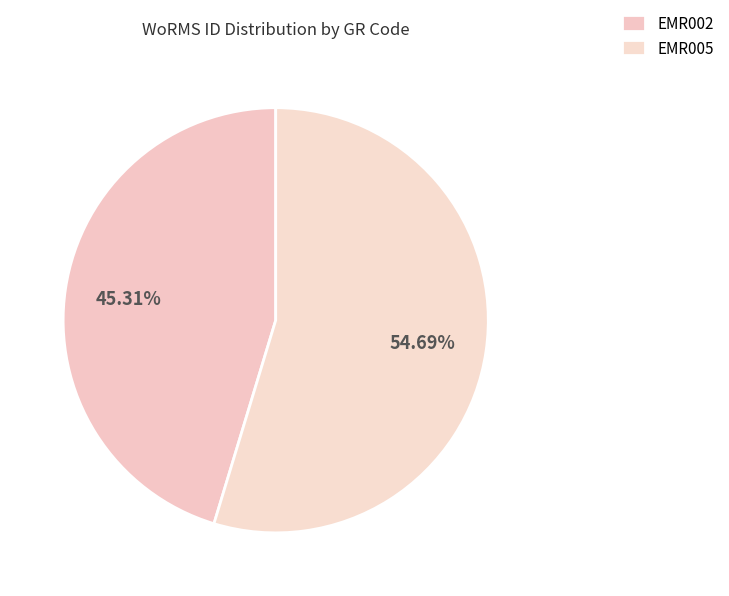

How many segments does this pie chart have?

2